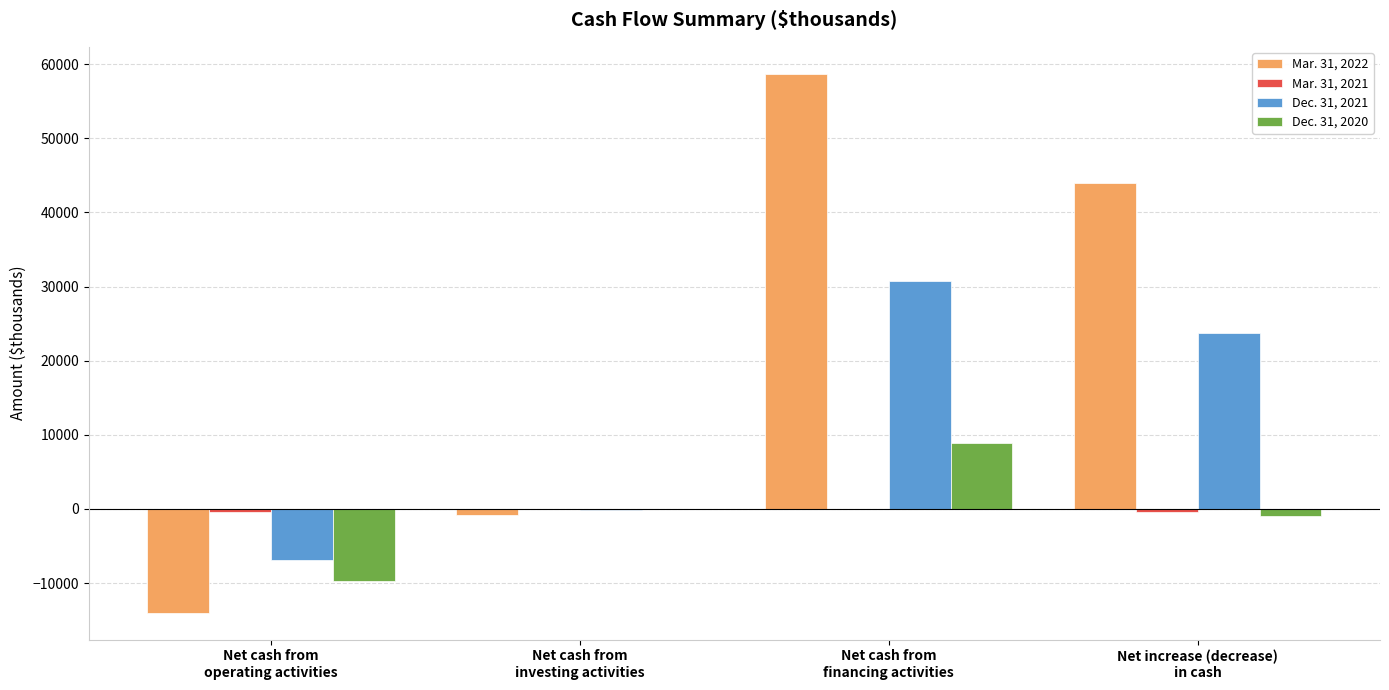

What is the sum of all Dec. 31, 2020 values?

-1842